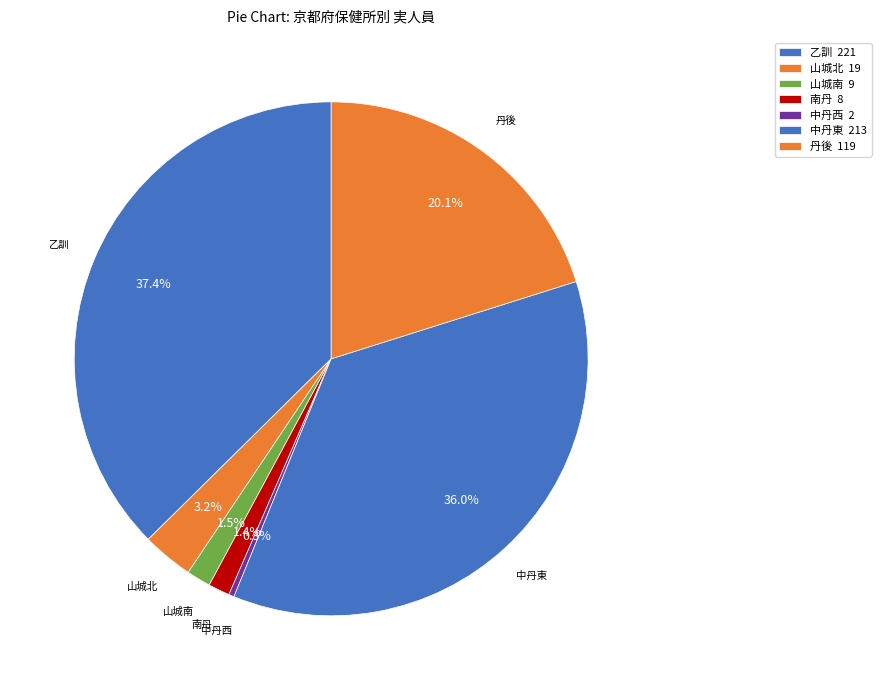

To the nearest percent, what percentage of the pie is 丹後?

20%